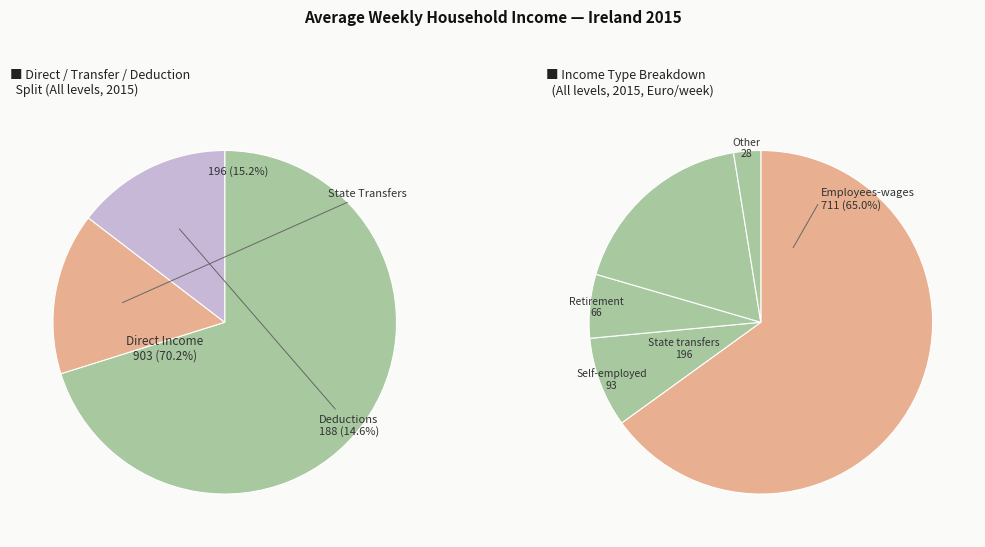

Which category accounts for the majority?

Employees-wages/salaries